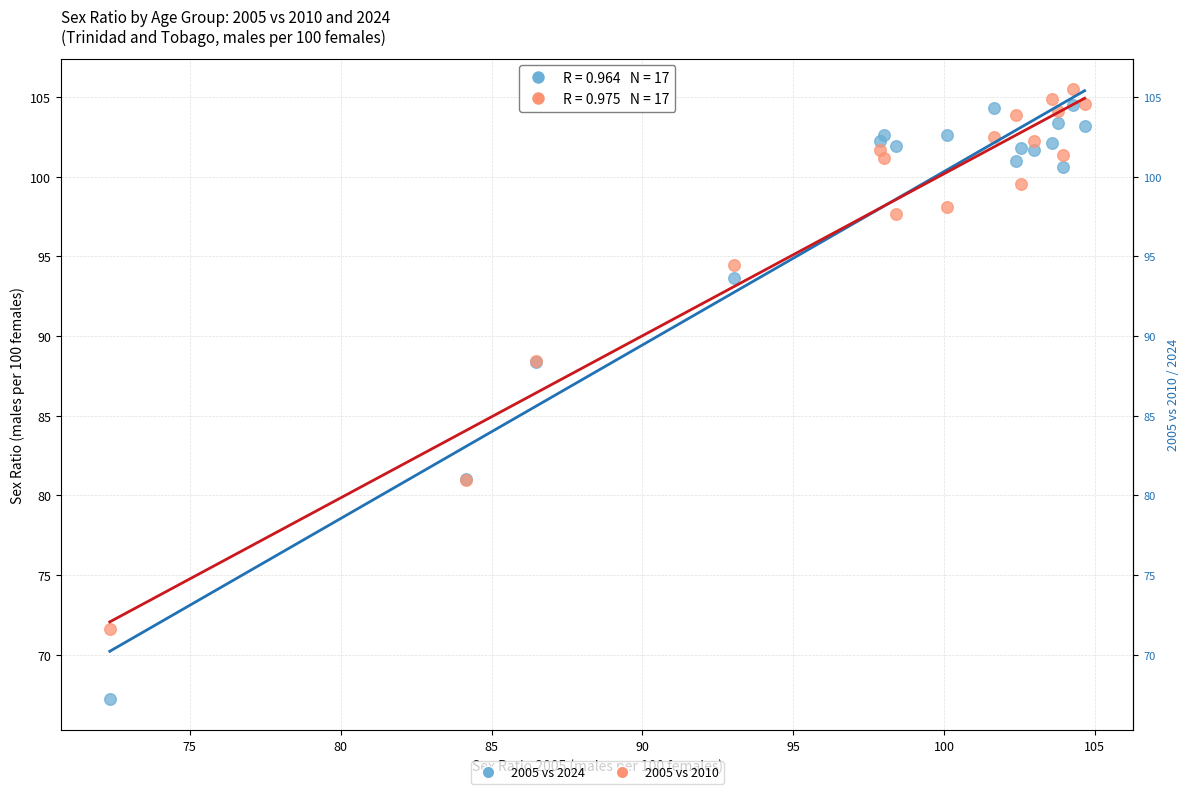

Which series contains the lowest Y value?

2005 vs 2024